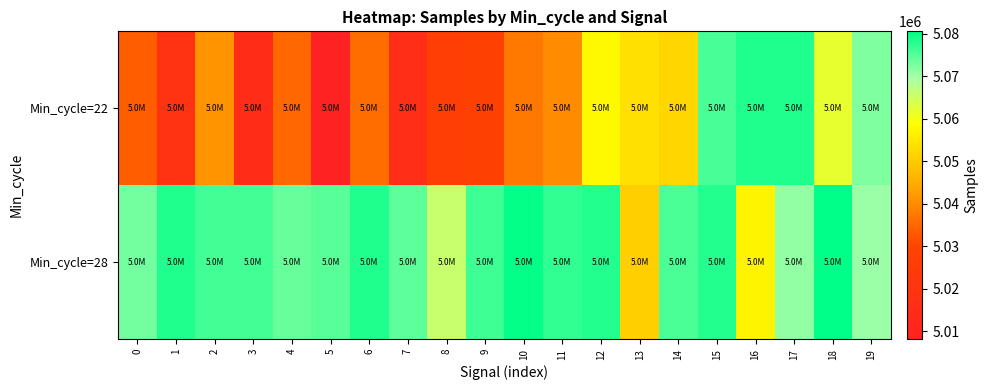

List the series in order of their overall mean, lowest first.

Min_cycle=22, Min_cycle=28